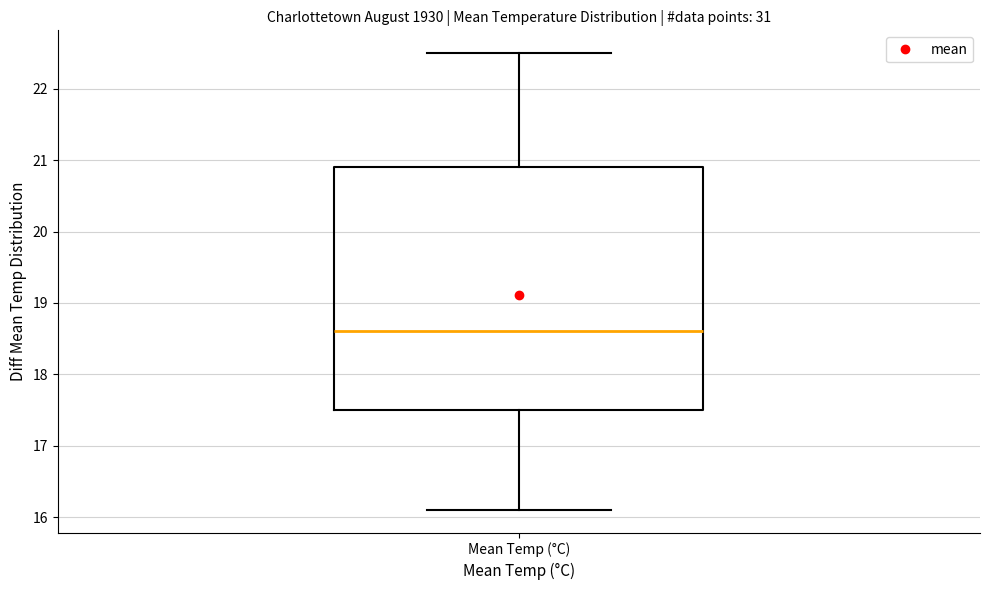

Read this box plot against the y-axis: the position of the median line, the range covered by the box, and the ends of both whiskers. The values are not printed on the chart, so give them approximately, as read against the axis.

median 18.6, box 17.5 to 20.9, whiskers 16.1 to 22.5